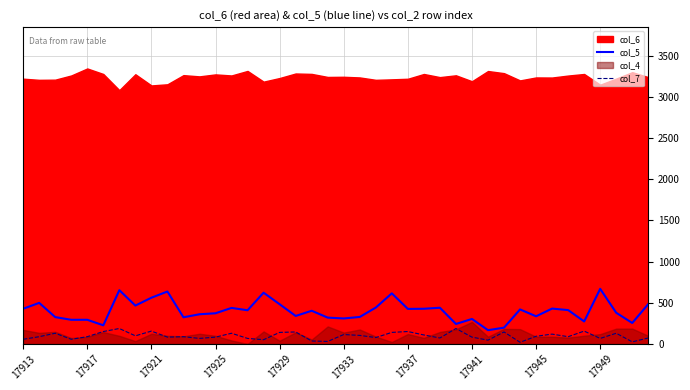

How many interior local peaks does the col_7 series have?

13